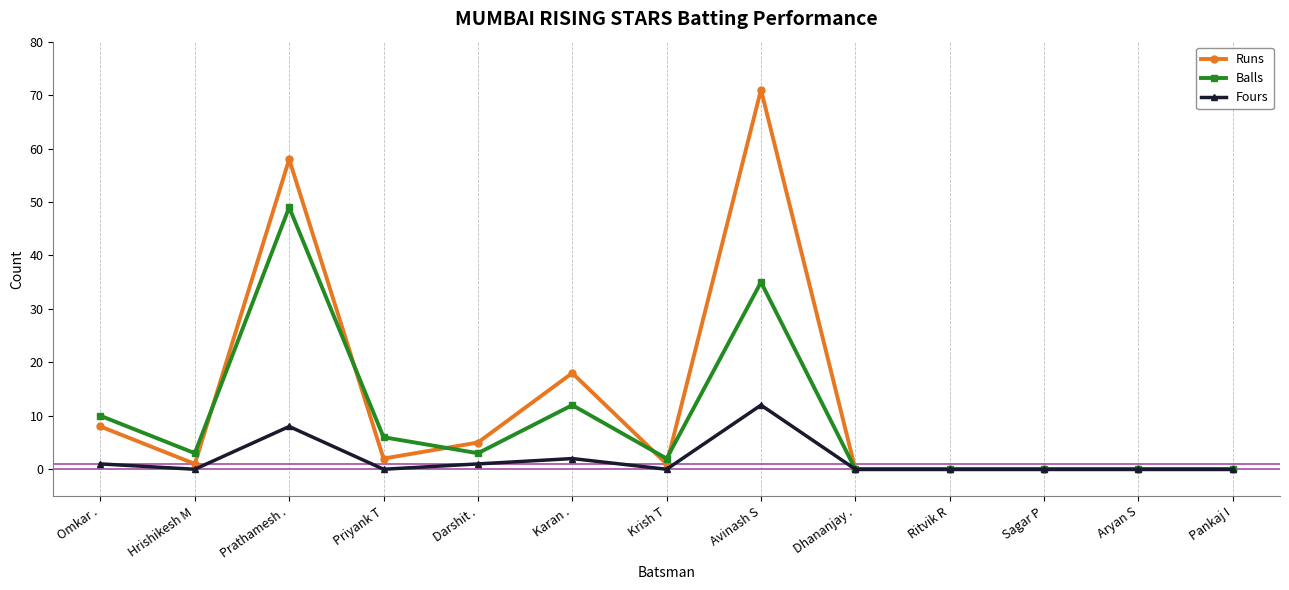

What is the average value of the Fours series?

2